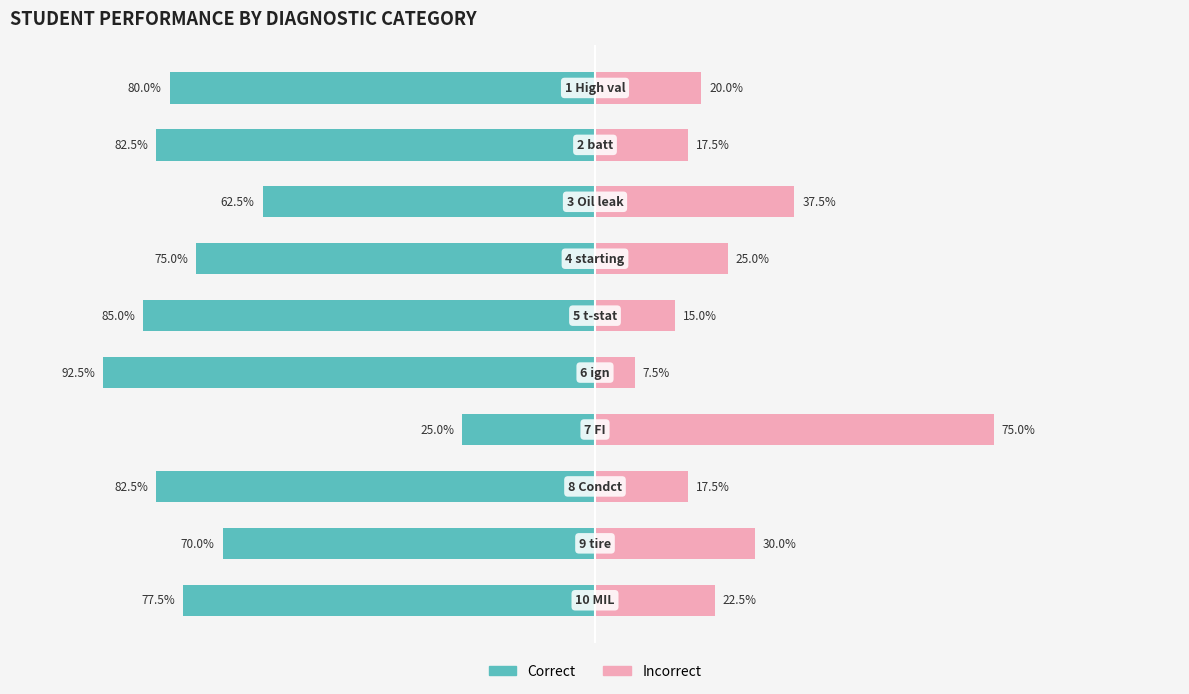

What is the difference between the highest and lowest values at 100?

100.0